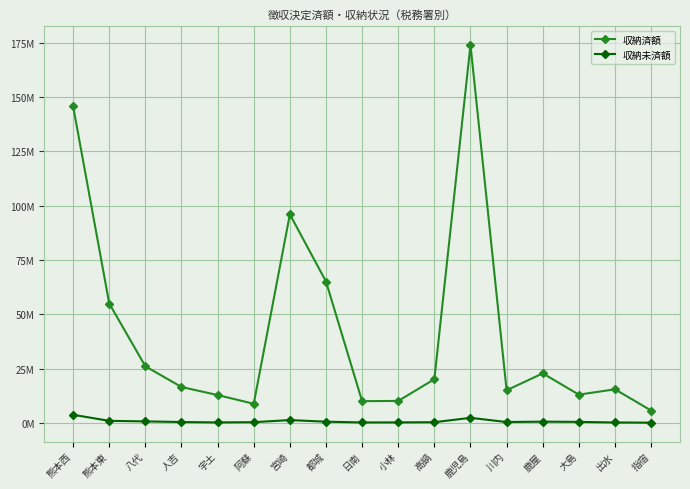

Which series has the largest range (max minus min)?

収納済額